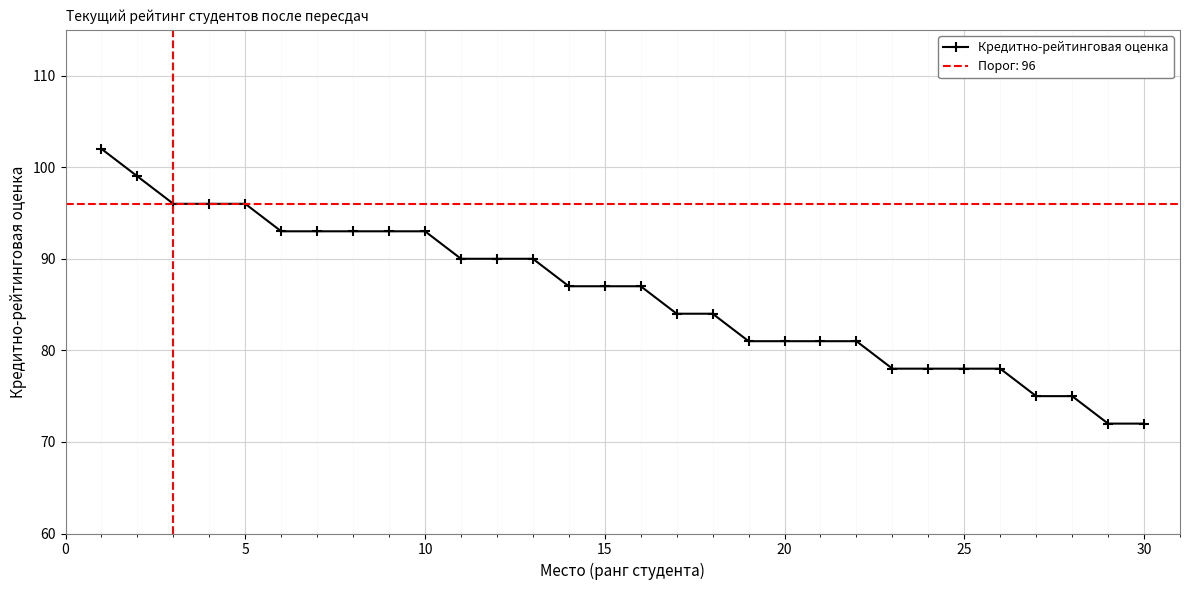

The value of Кредитно-рейтинговая оценка at 20 is 81. True or false?

True